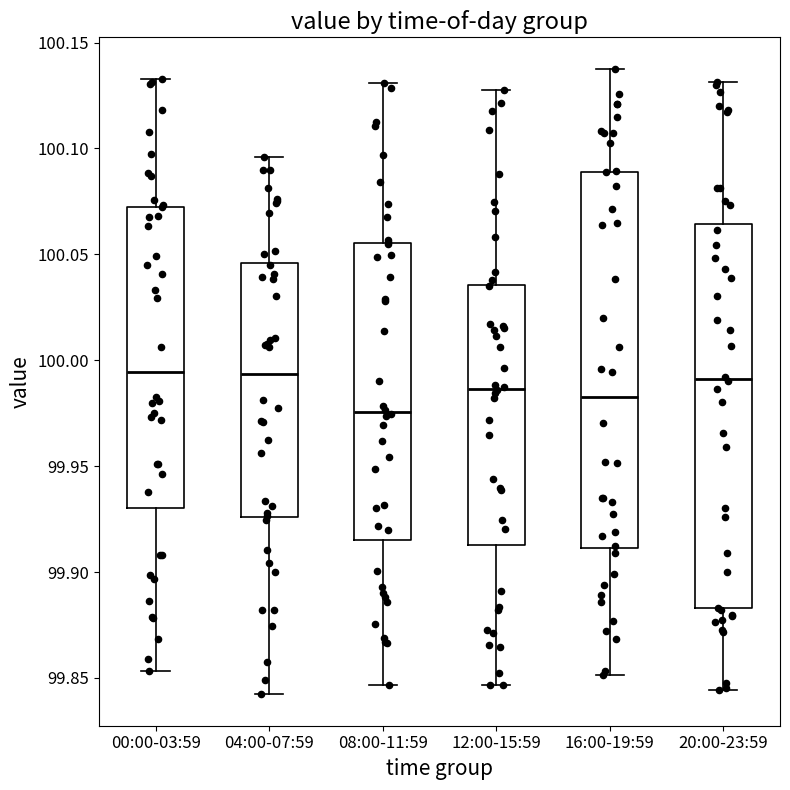

Reading left to right, read every box against the y-axis: the position of its median line, the range the box covers, and the ends of its whiskers. The values are not printed on the chart, so give them approximately, as read against the axis.

00:00-03:59: median 99.995, box 99.930 to 100.075, whiskers 99.855 to 100.135
04:00-07:59: median 99.995, box 99.925 to 100.045, whiskers 99.840 to 100.095
08:00-11:59: median 99.975, box 99.915 to 100.055, whiskers 99.845 to 100.130
12:00-15:59: median 99.985, box 99.915 to 100.035, whiskers 99.845 to 100.130
16:00-19:59: median 99.985, box 99.910 to 100.090, whiskers 99.850 to 100.140
20:00-23:59: median 99.990, box 99.885 to 100.065, whiskers 99.845 to 100.130